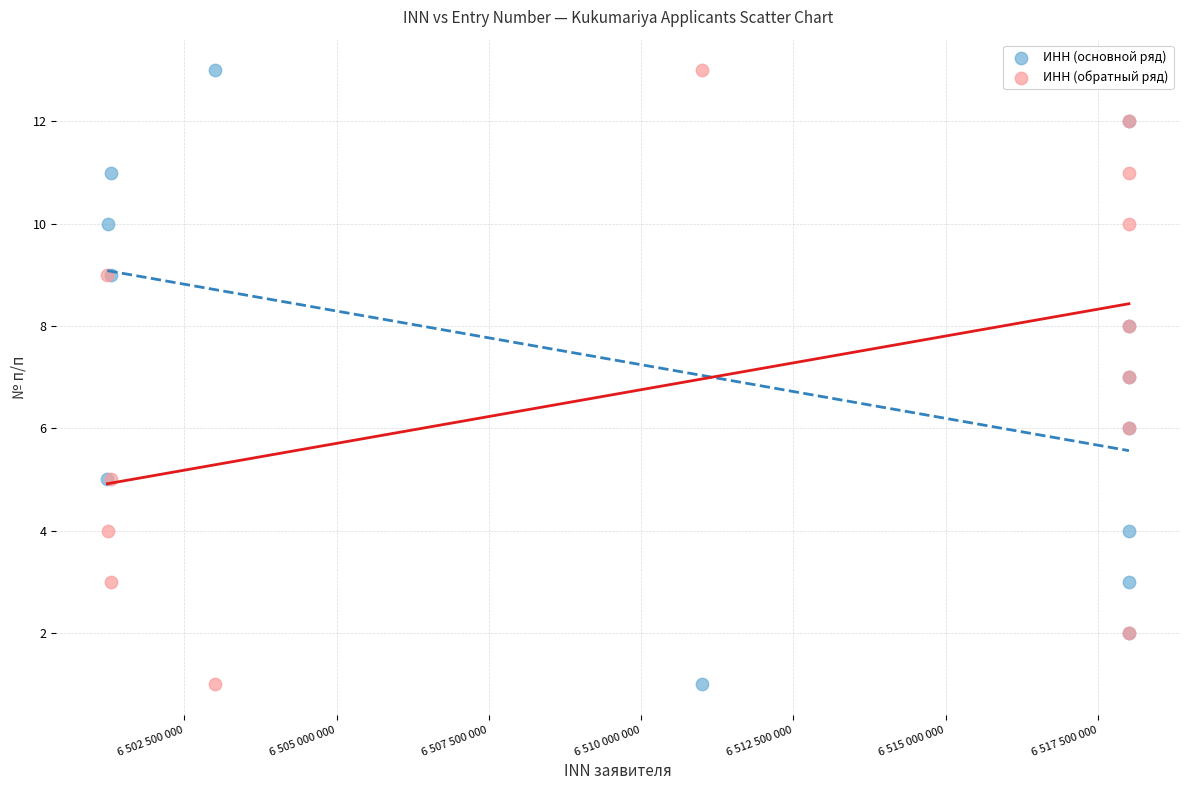

What are all the series names shown in the legend?

ИНН (основной ряд), ИНН (обратный ряд)